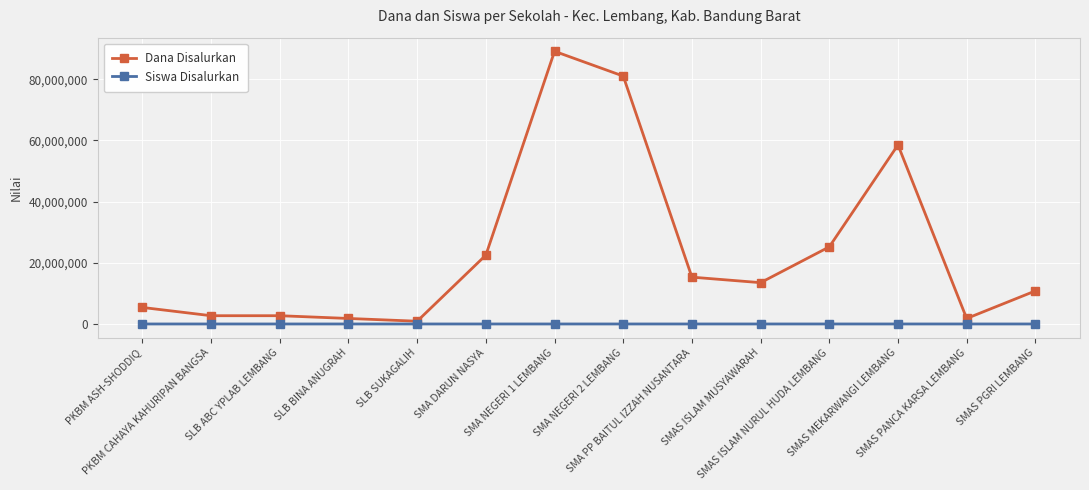

How many lines are shown in the chart?

2